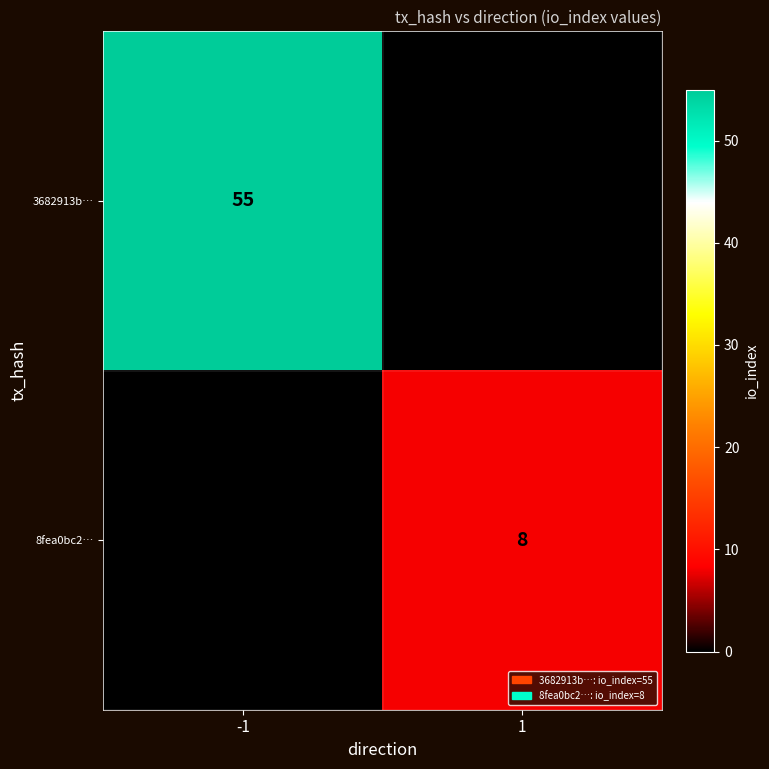

Is it true that 3682913b… equals 55 at -1?

True